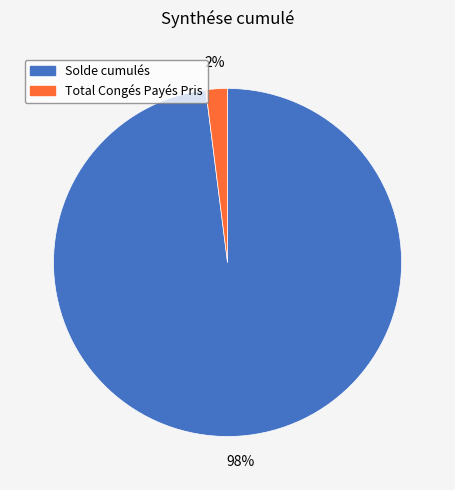

The Solde cumulés slice represents 90% of the pie. True or false?

False